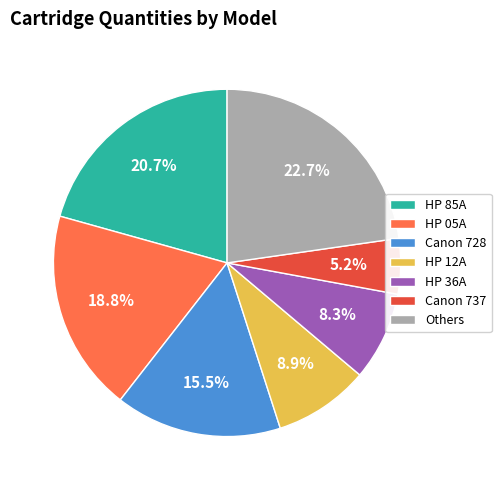

Is the sum of HP 36A and Canon 728 greater than half?

No